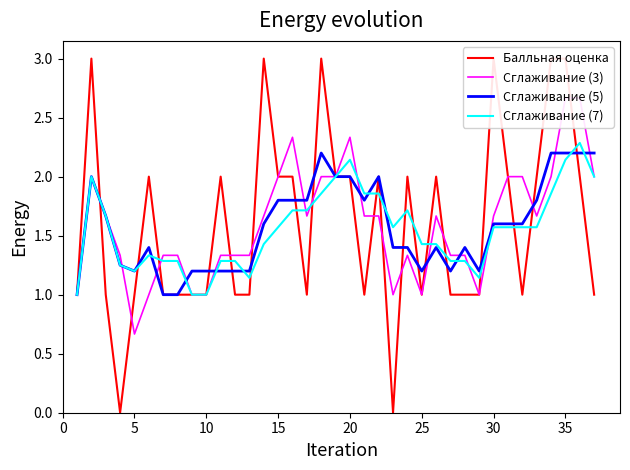

What is the greatest value displayed?

3.0